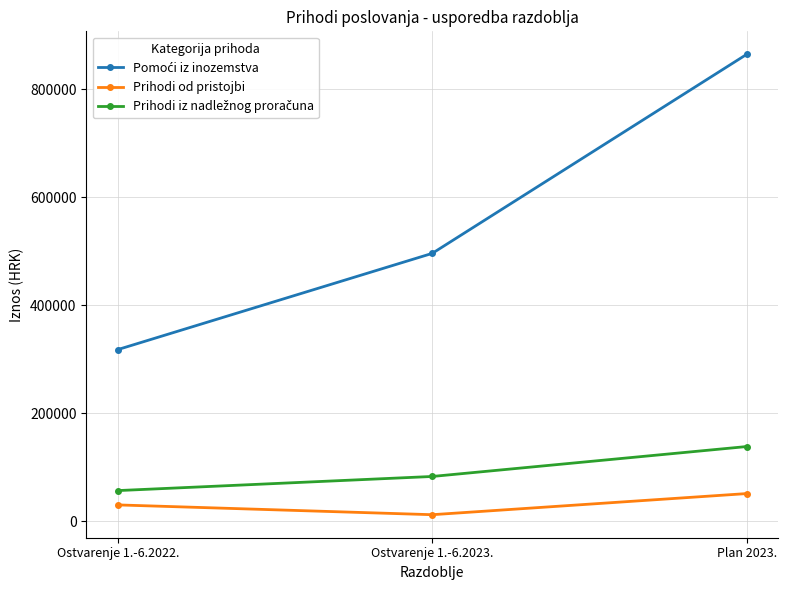

At how many categories does at least one series exceed 162575?

3